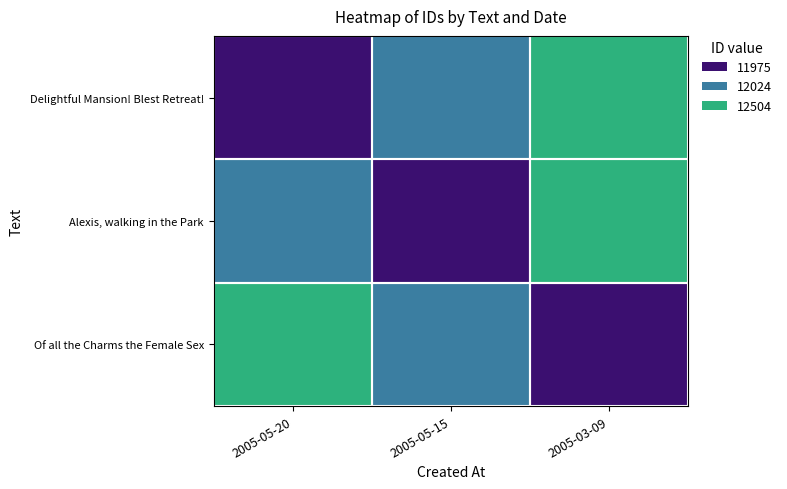

What is the spread (max minus min) of values at 2005-03-09?

2